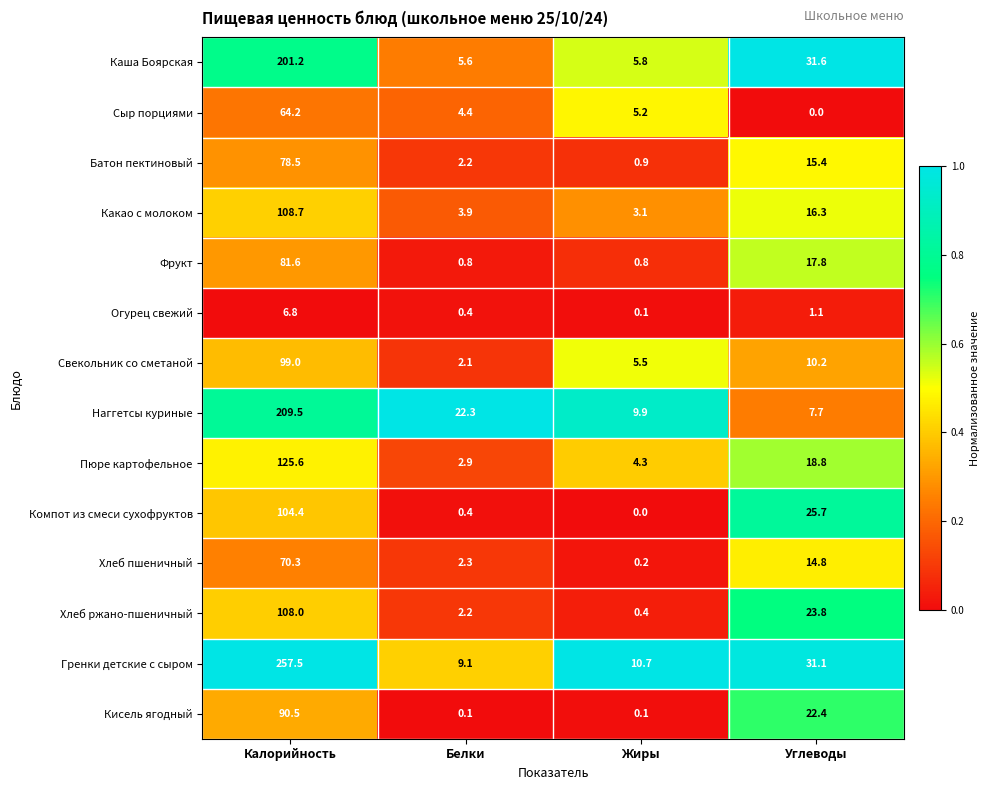

Which label corresponds to the largest value in the chart?

Калорийность